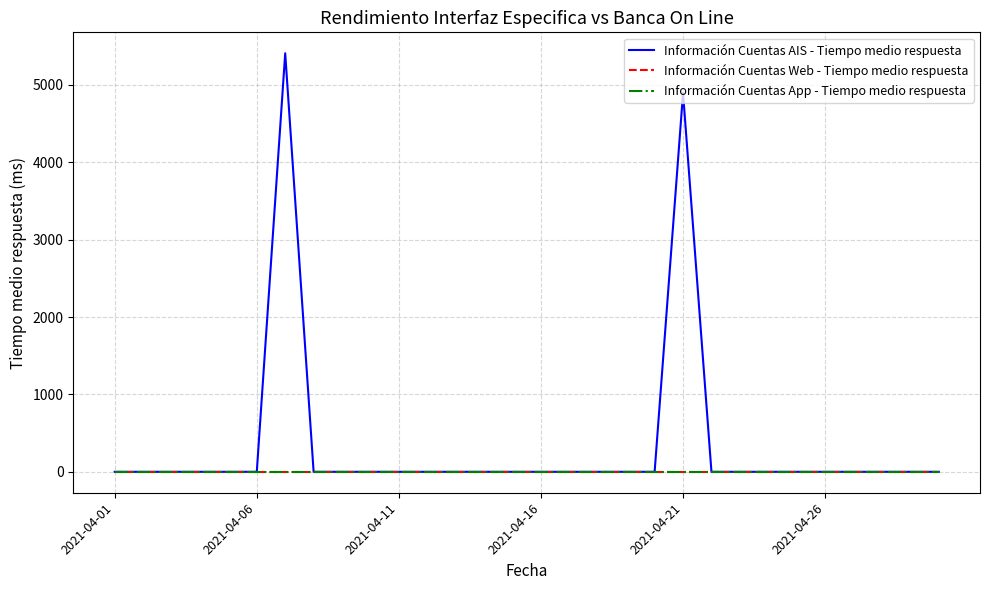

True or false: Información Cuentas Web - Tiempo medio respuesta has more than 2 points higher than both neighbors.

False